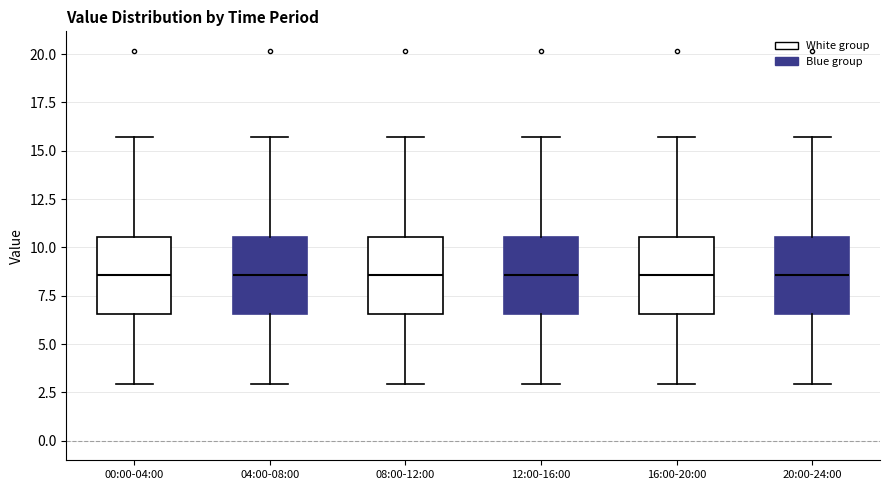

Reading left to right, transcribe this box plot: for each box, give where its median line is, the range the box spans, and where its two whiskers end, as read against the y-axis. The values are not printed on the chart, so give them approximately, as read against the axis.

00:00-04:00: median 8.5, box 6.5 to 10.5, whiskers 3.0 to 15.5
04:00-08:00: median 8.5, box 6.5 to 10.5, whiskers 3.0 to 15.5
08:00-12:00: median 8.5, box 6.5 to 10.5, whiskers 3.0 to 15.5
12:00-16:00: median 8.5, box 6.5 to 10.5, whiskers 3.0 to 15.5
16:00-20:00: median 8.5, box 6.5 to 10.5, whiskers 3.0 to 15.5
20:00-24:00: median 8.5, box 6.5 to 10.5, whiskers 3.0 to 15.5